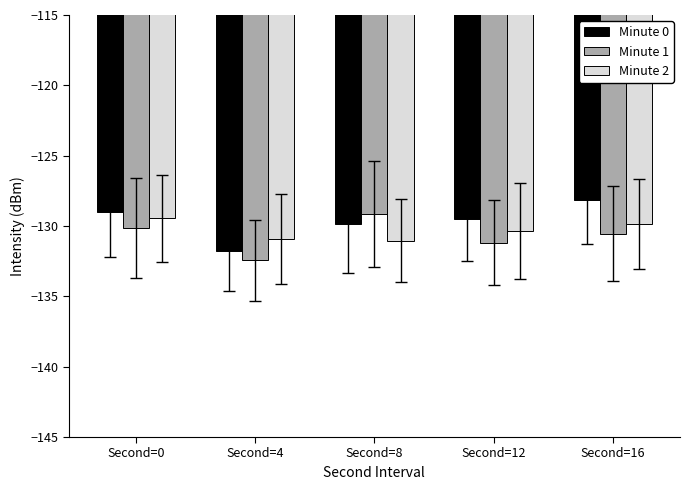

What is the maximum value for Minute 1?

-129.1